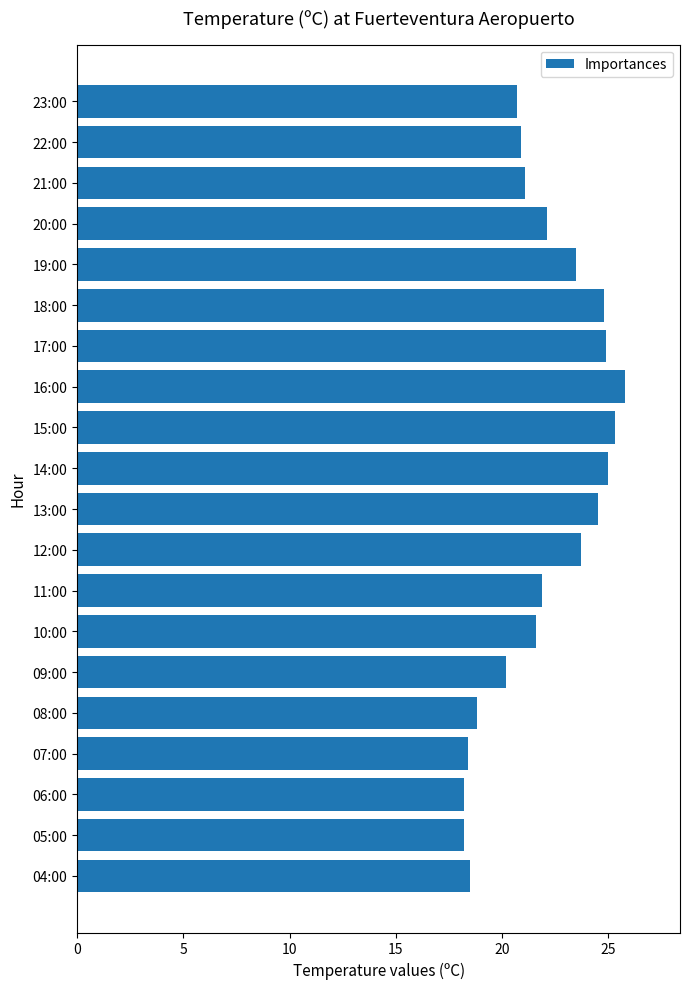

Does the chart contain any negative values?

No